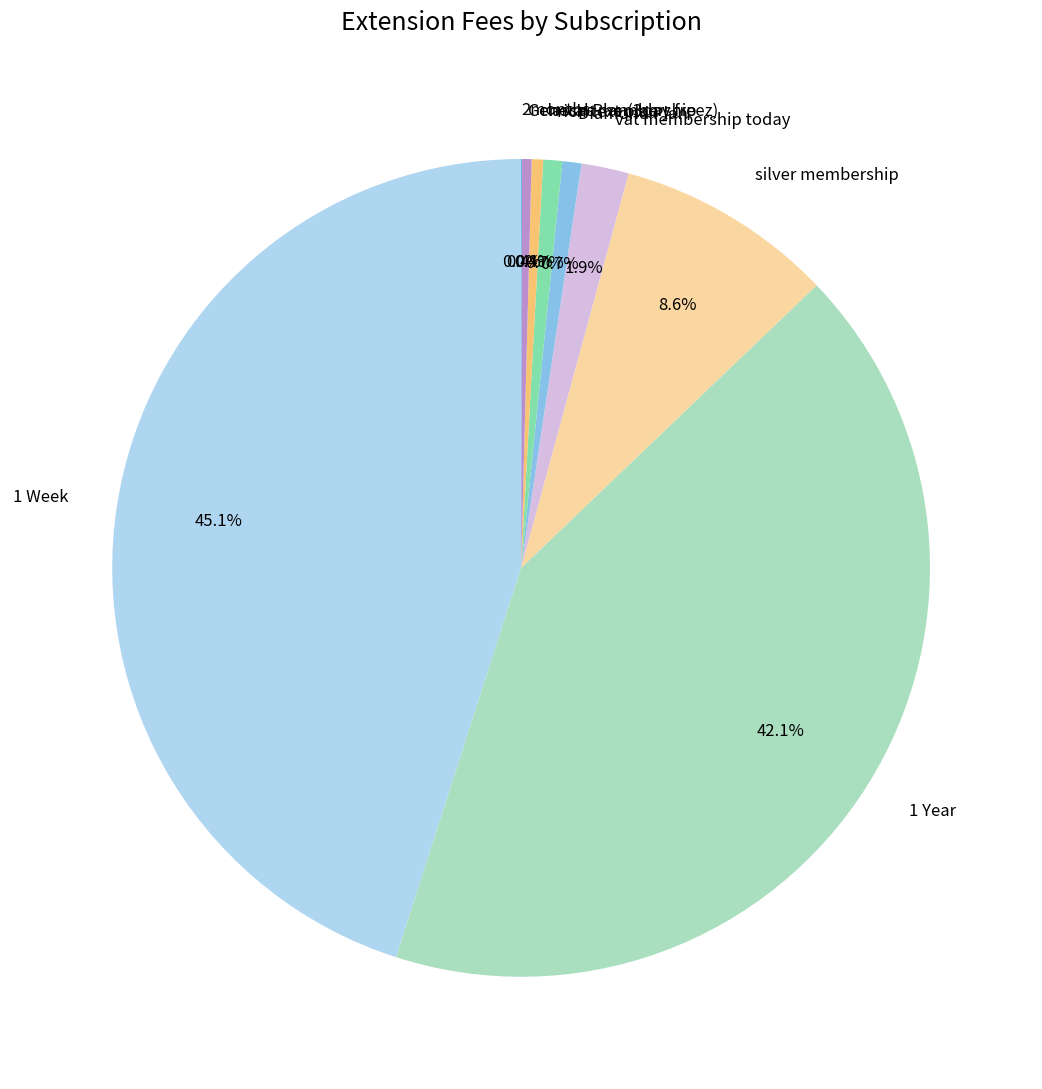

Between 1 Week and General Plan(3day freez), which is larger?

1 Week